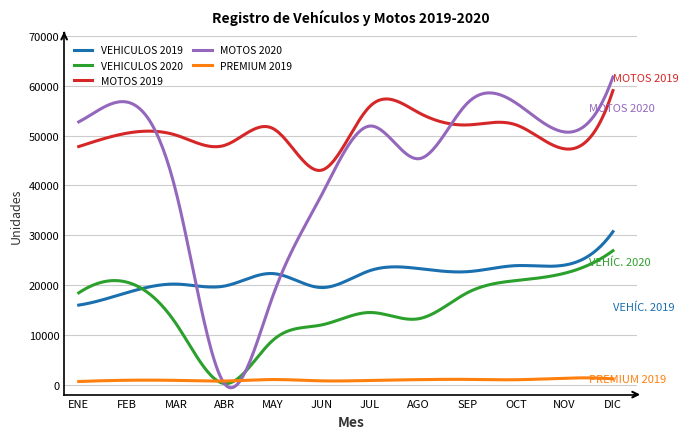

True or false: VEHICULOS 2019 and PREMIUM 2019 intersect in this chart.

False